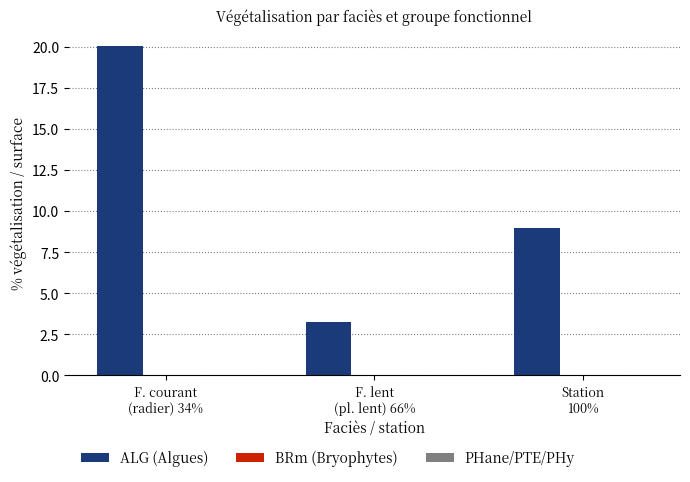

What is the maximum value shown in the chart?

20.0